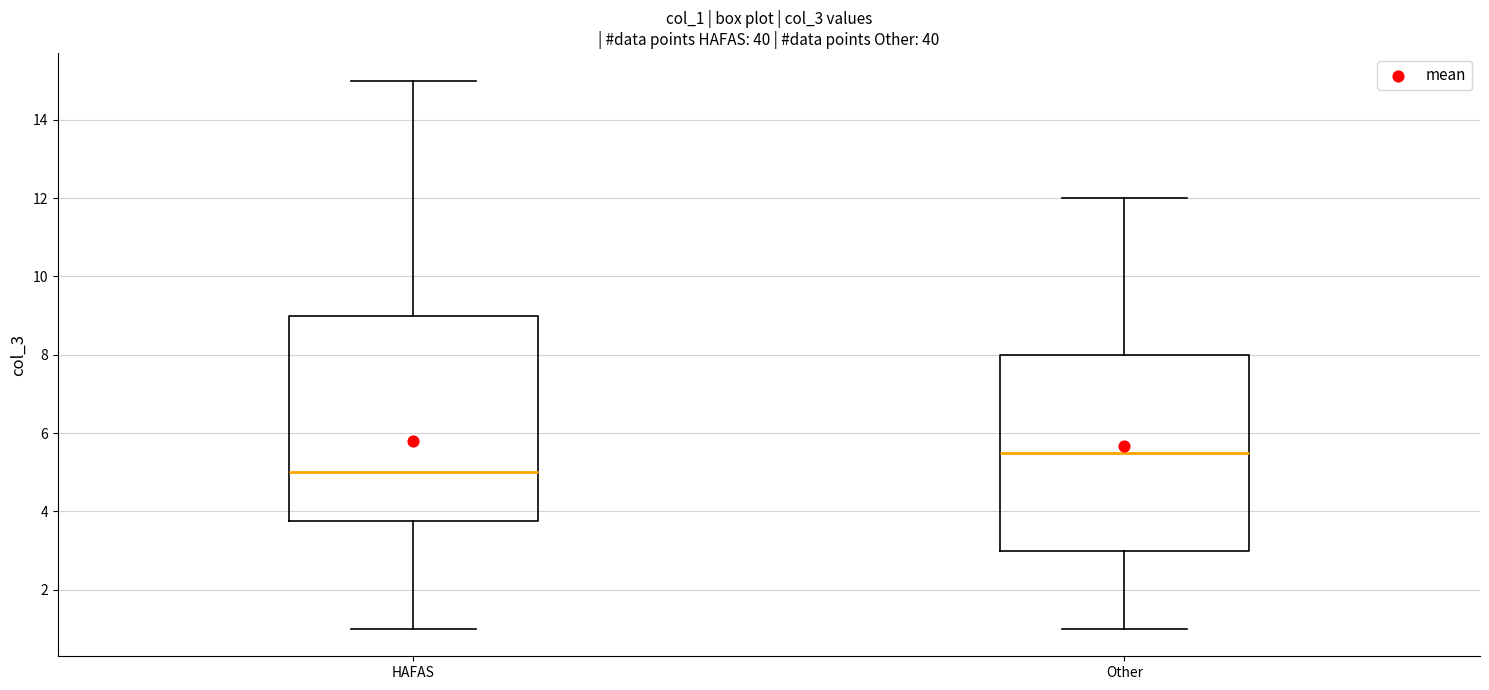

Comparing the boxes themselves (not the whiskers), which one is the tallest?

HAFAS